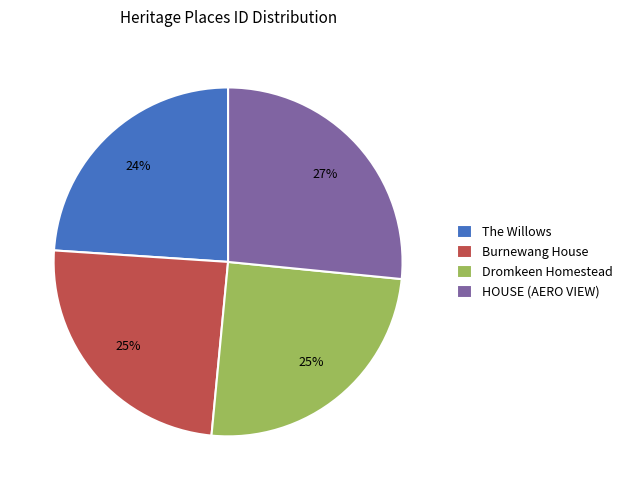

Is the sum of Burnewang House and The Willows greater than half?

No